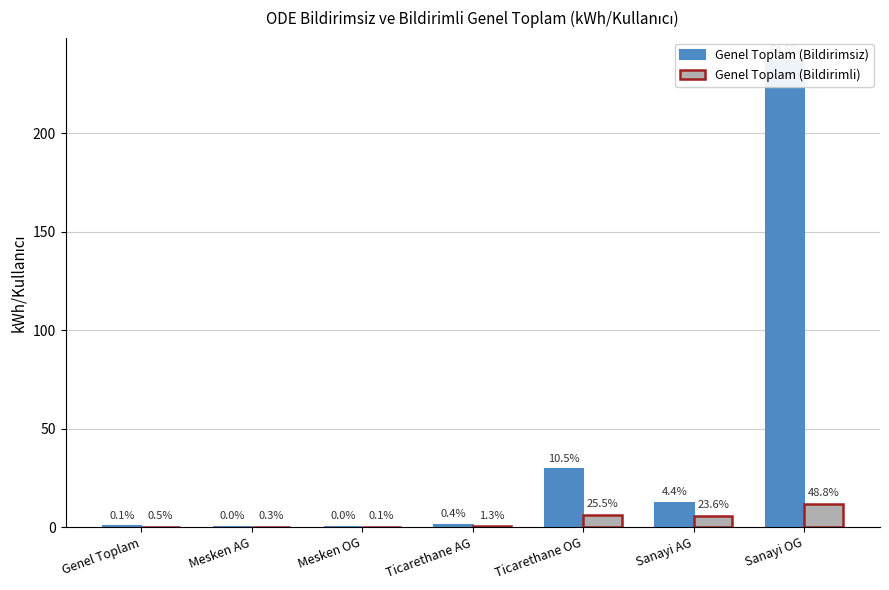

Between Mesken AG and Sanayi AG, which is larger?

Sanayi AG